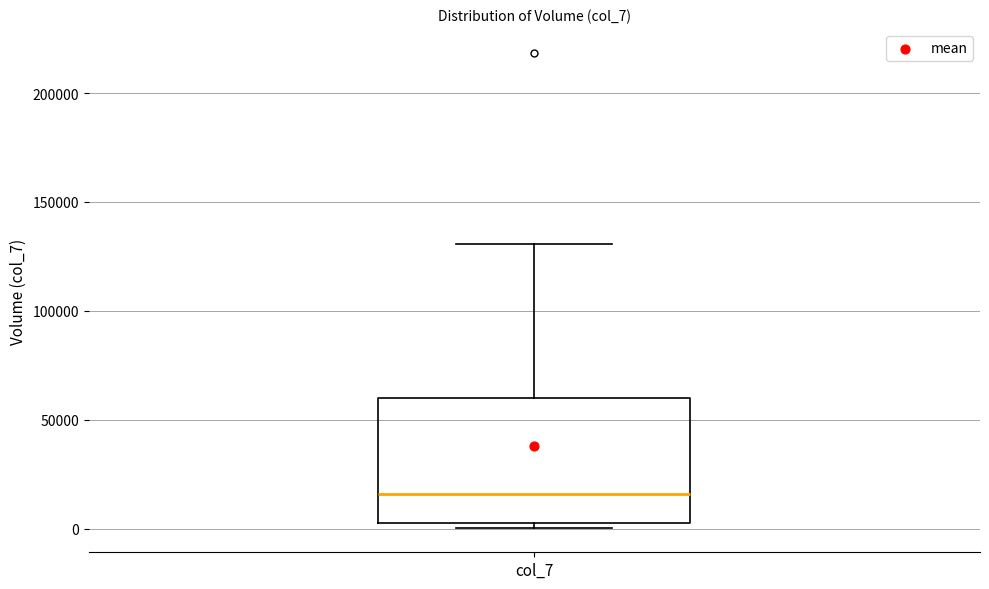

Transcribe this box plot: give where the median line is, the range the box spans, and where the two whiskers end, as read against the y-axis. The values are not printed on the chart, so give them approximately, as read against the axis.

median 15000, box 5000 to 60000, whiskers 0 to 130000